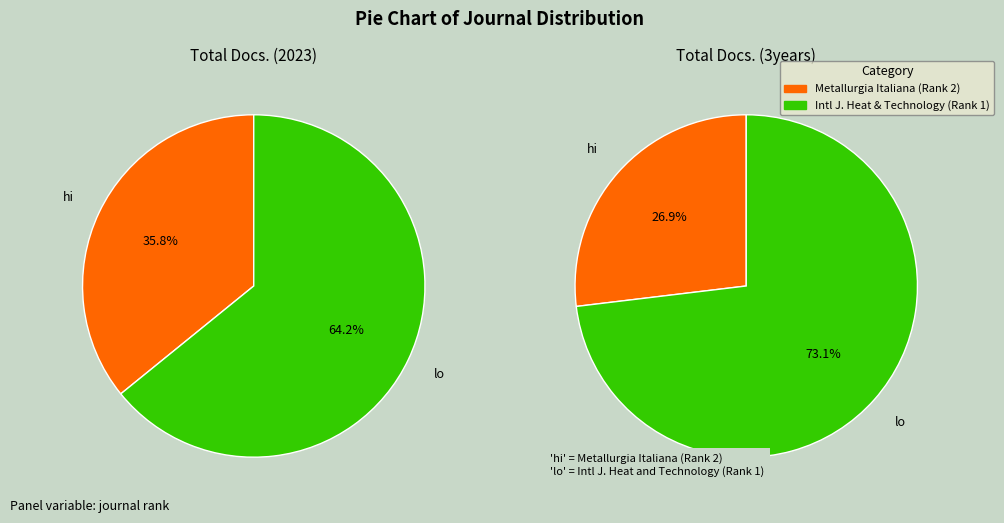

How many segments does this pie chart have?

2